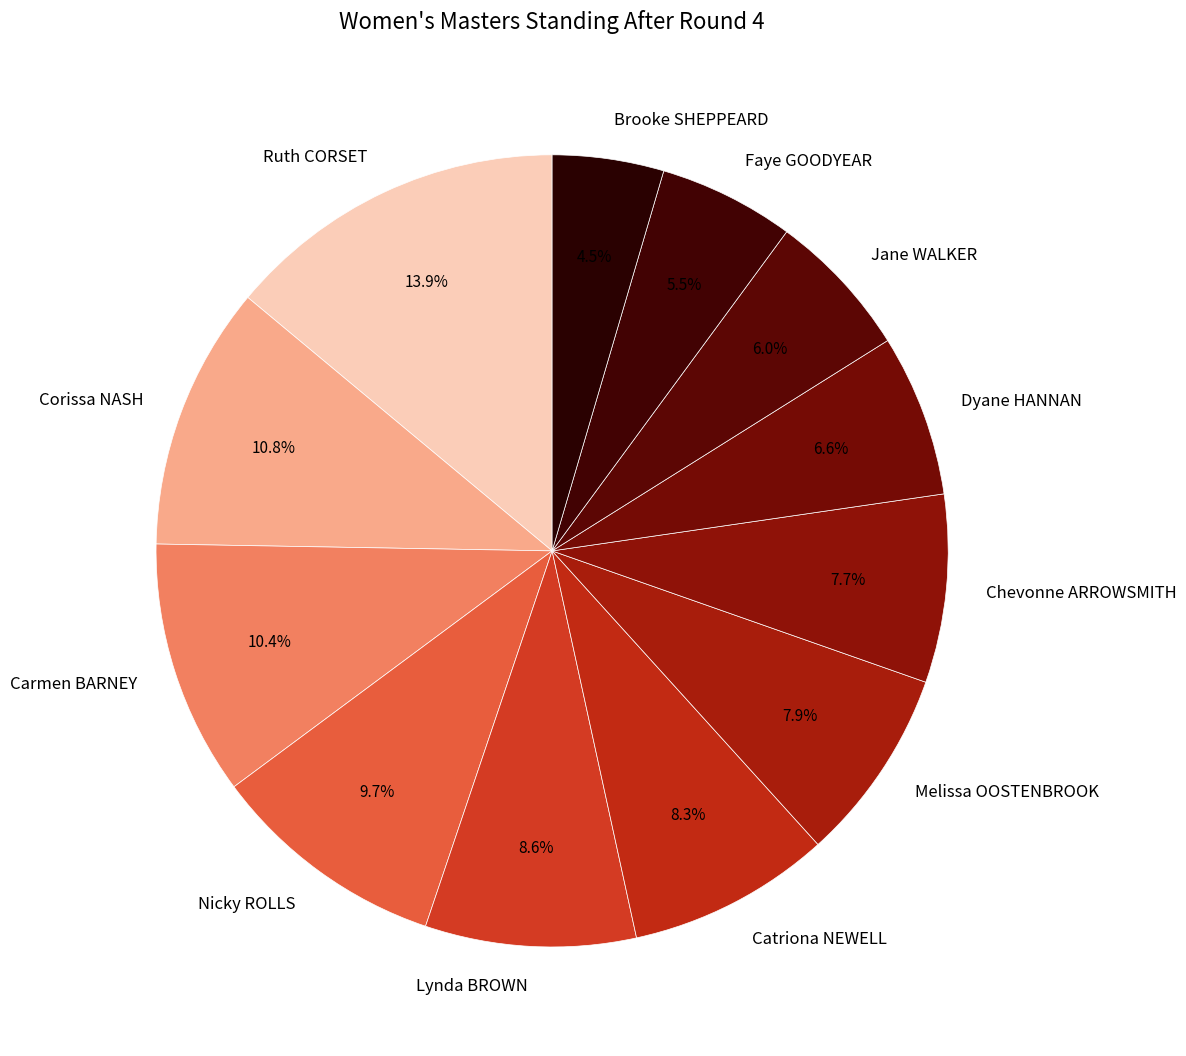

What is the largest slice in the pie chart?

Ruth CORSET